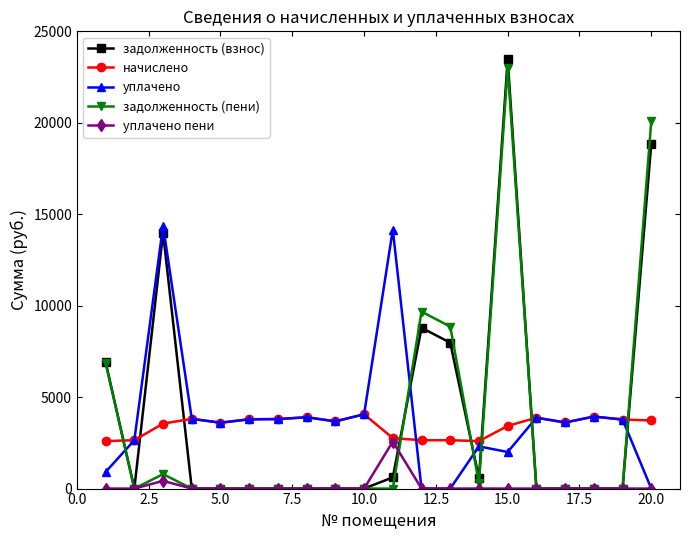

List the series in order of their peak value, lowest first.

уплачено пени, начислено, уплачено, задолженность (пени), задолженность (взнос)